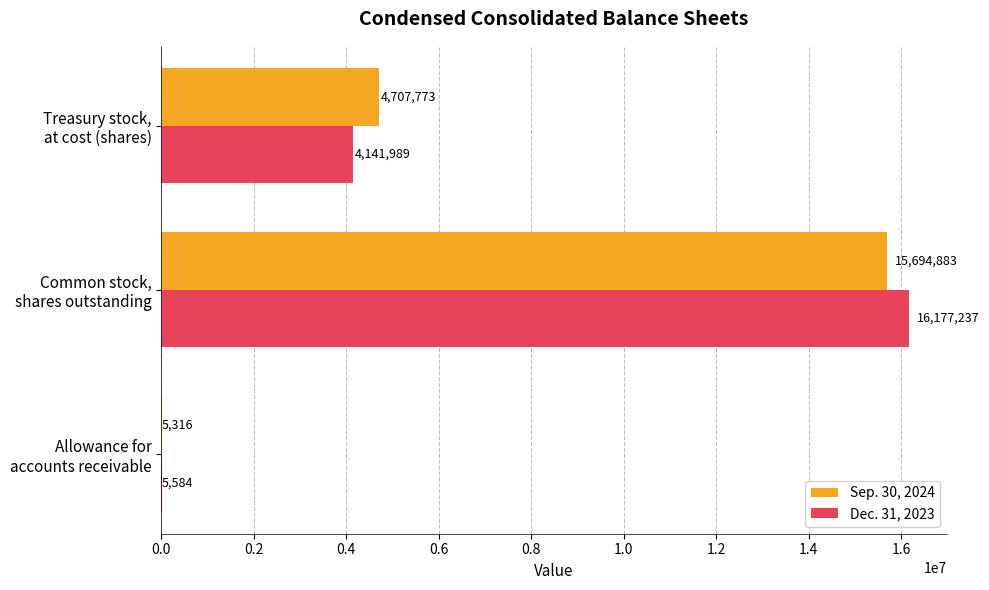

How many Dec. 31, 2023 values are between 5584 and 16177237?

3